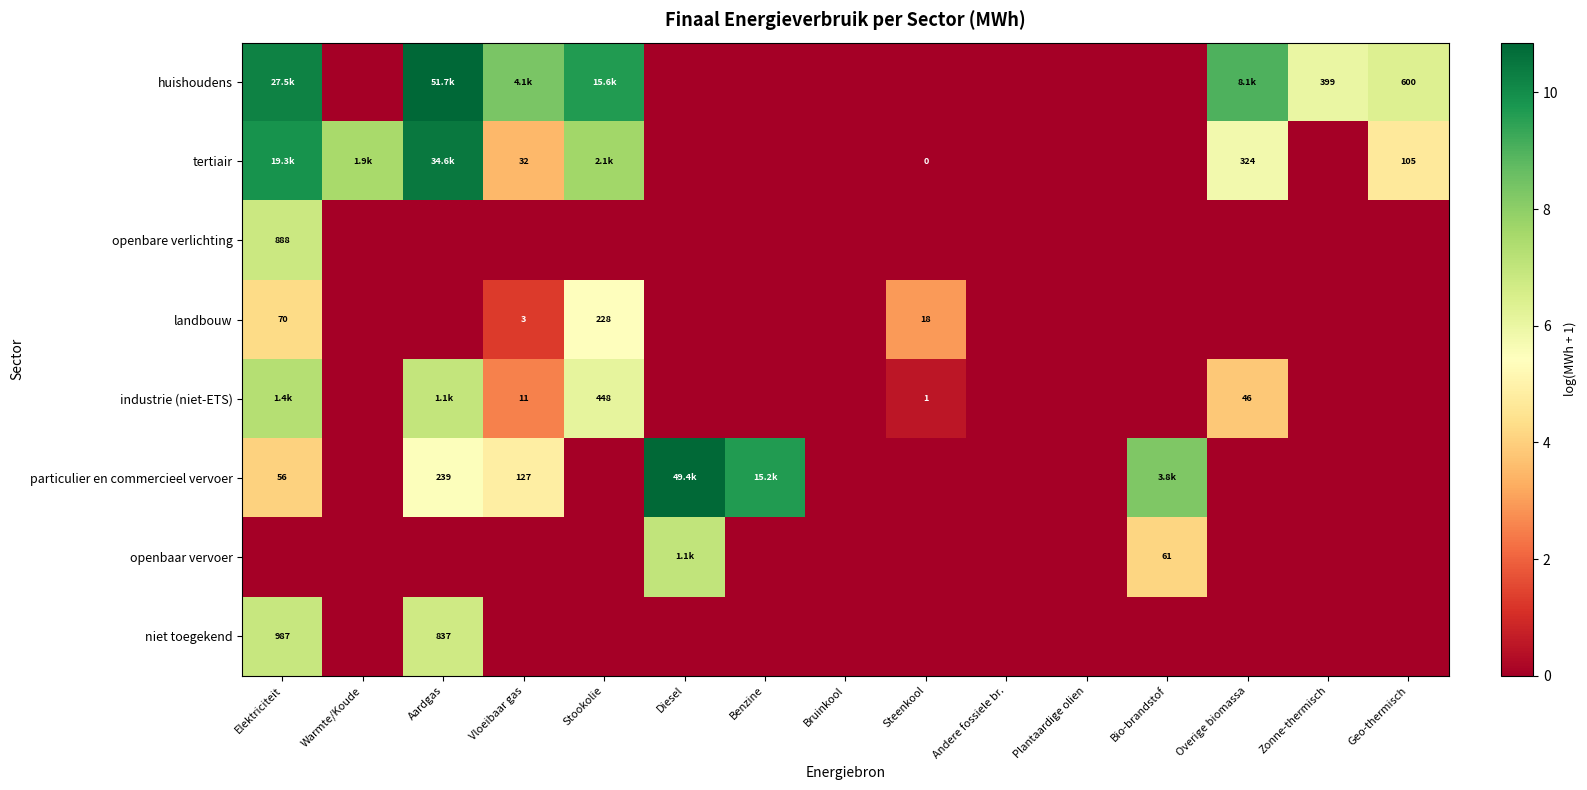

How many positive values does the openbaar vervoer series have?

2